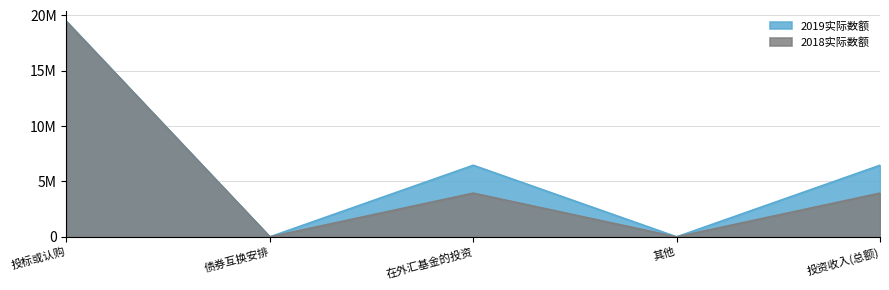

At which label does 2019实际数额 reach its peak?

投标或认购